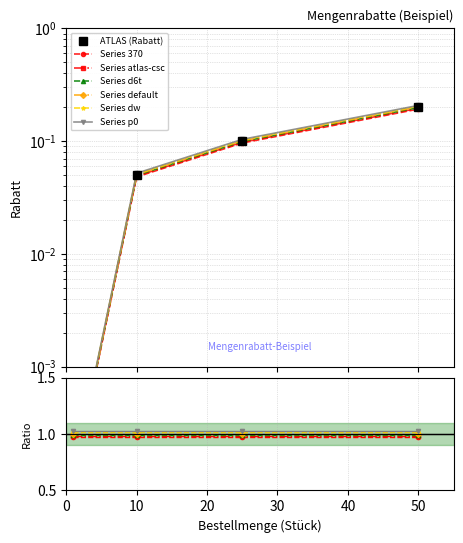

Does the chart display data point markers on the line(s)?

Yes